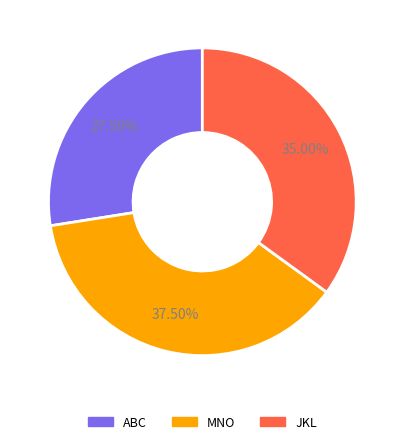

Which category has the biggest portion of the pie?

MNO